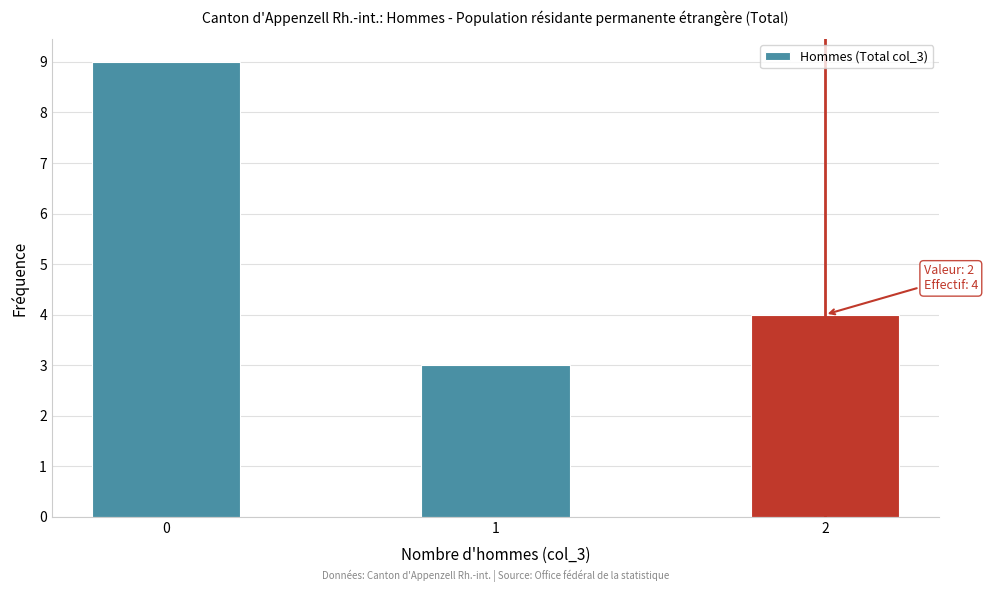

Which range on the x-axis has the tallest bar?

-0.25 to 0.25